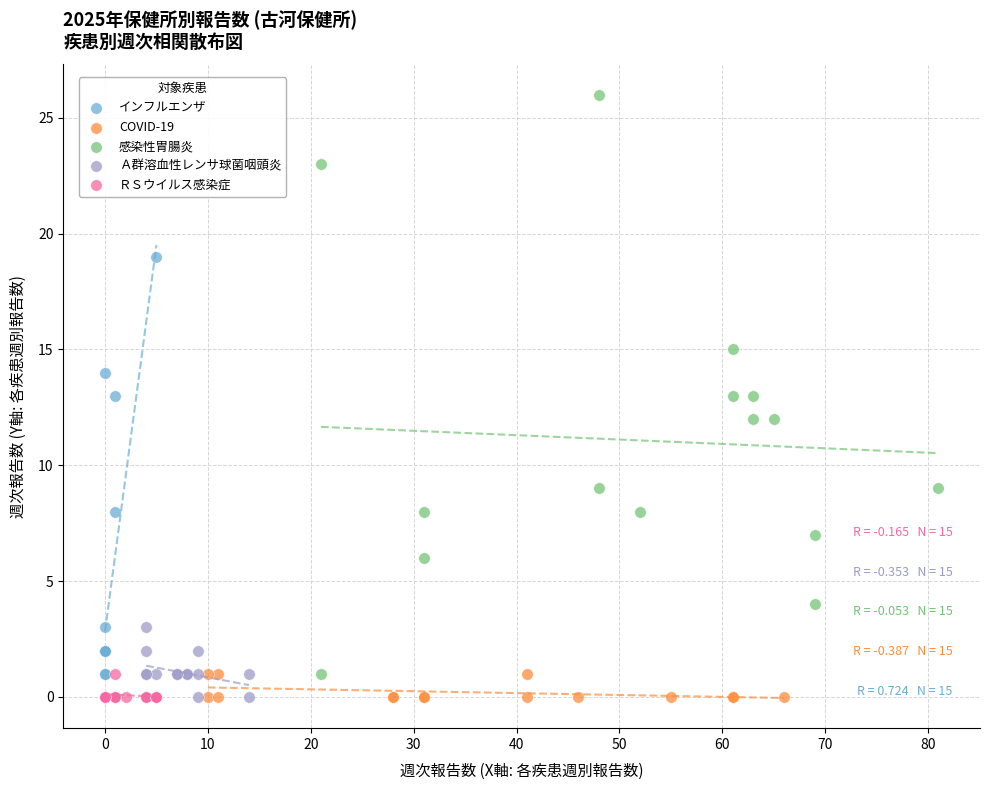

What are all the series names shown in the legend?

インフルエンザ, COVID-19, 感染性胃腸炎, Ａ群溶血性レンサ球菌咽頭炎, ＲＳウイルス感染症